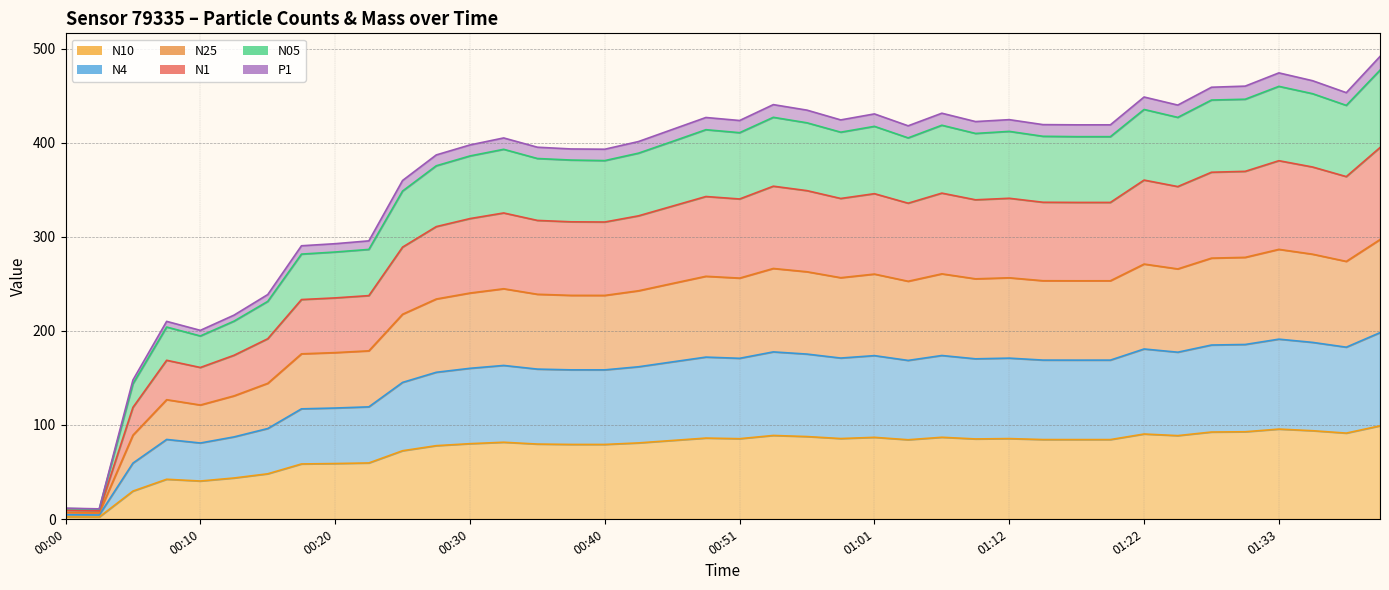

How many interior local peaks does the N1 series have?

9